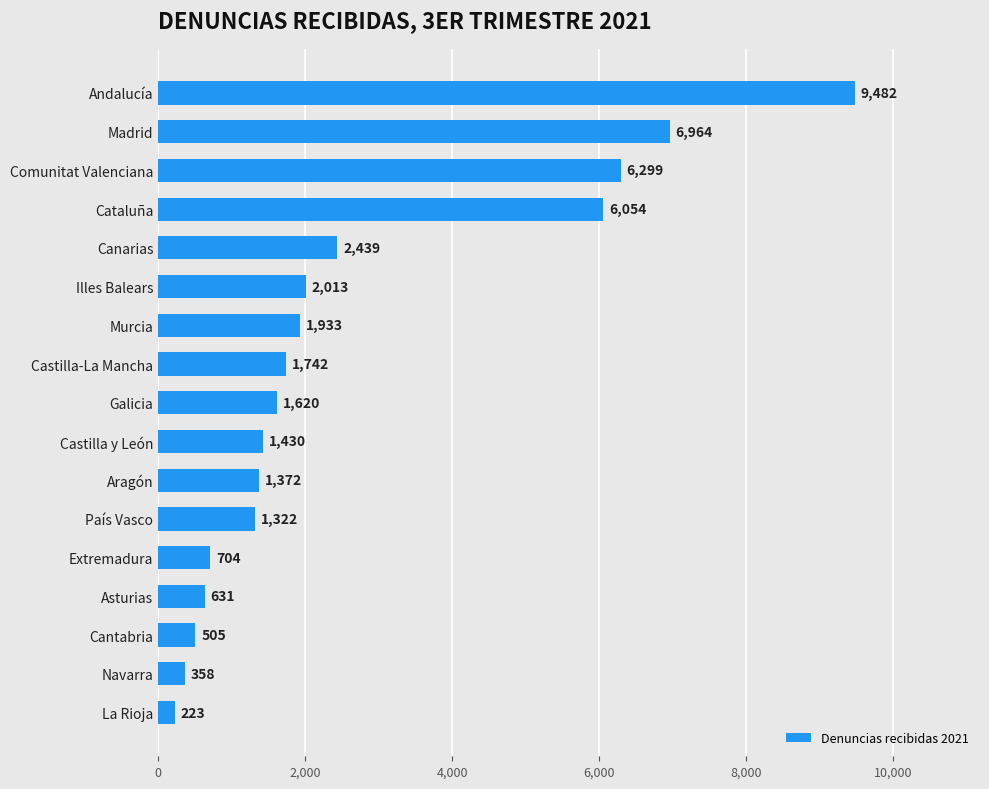

What is the change in value from Cataluña to Illes Balears?

-4041